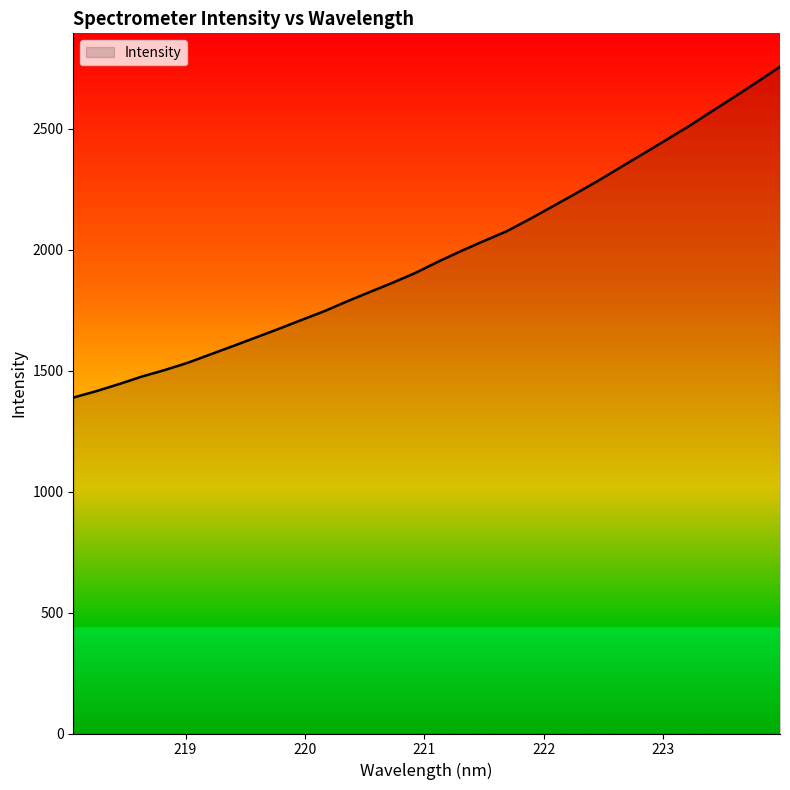

What is the maximum value shown in the chart?

2756.7